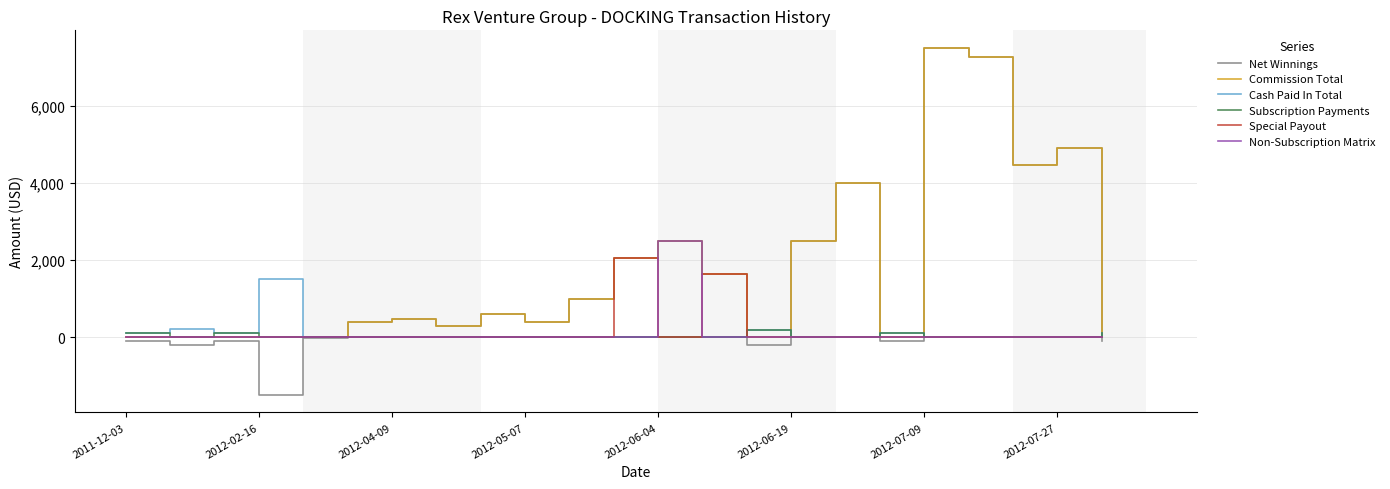

Which series has the widest spread of values?

Net Winnings